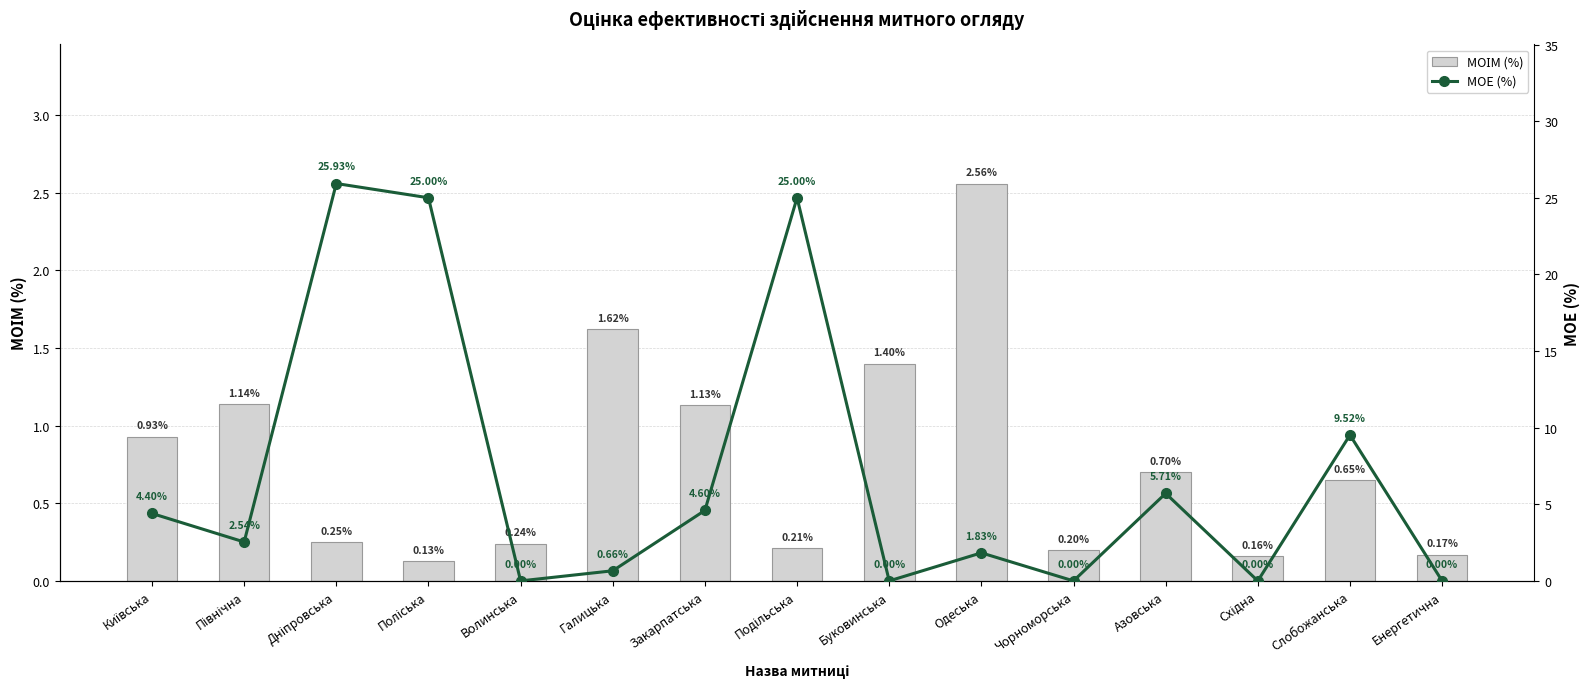

At how many categories does at least one series exceed 9?

4